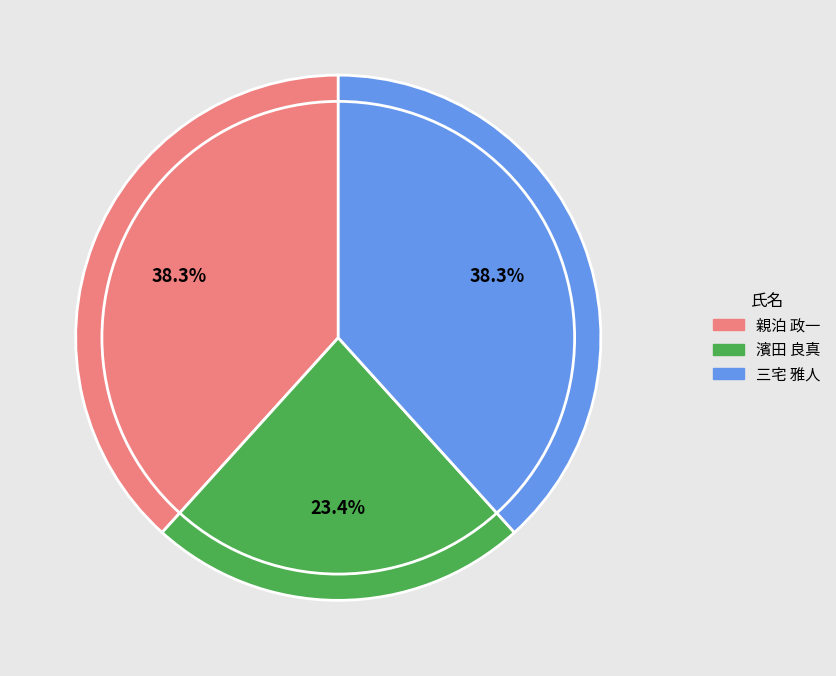

How much of the chart is everything except 三宅 雅人?

61.7%